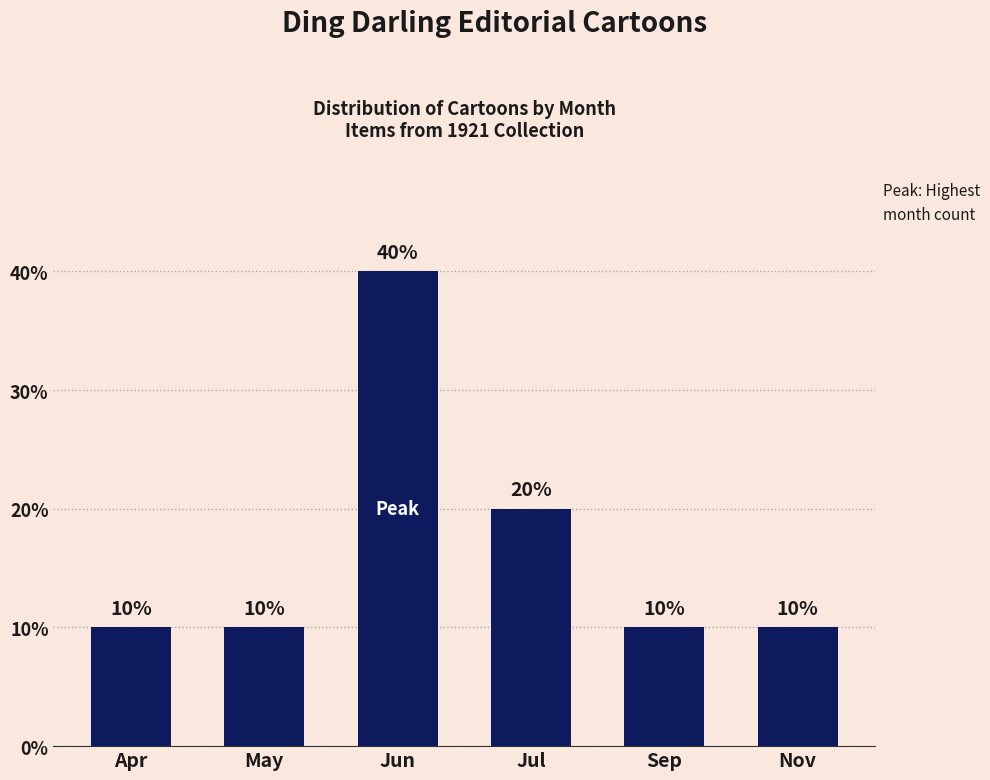

Reading left to right, list all the values displayed in this chart.

10	10	40	20	10	10